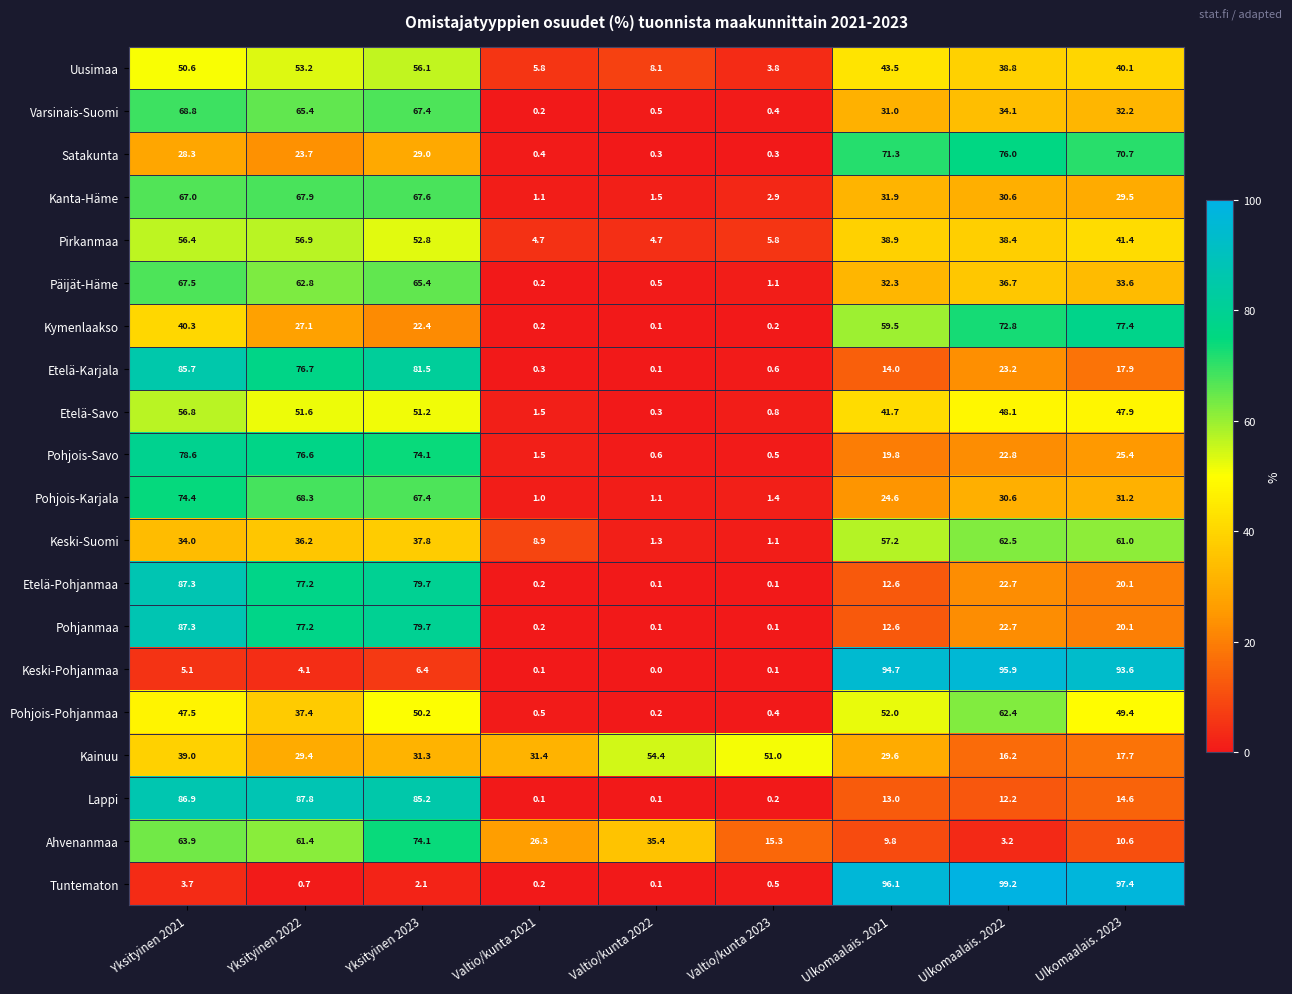

List the labels in order of Kainuu value, smallest first.

Ulkomaalais. 2022, Ulkomaalais. 2023, Yksityinen 2022, Ulkomaalais. 2021, Yksityinen 2023, Valtio/kunta 2021, Yksityinen 2021, Valtio/kunta 2023, Valtio/kunta 2022